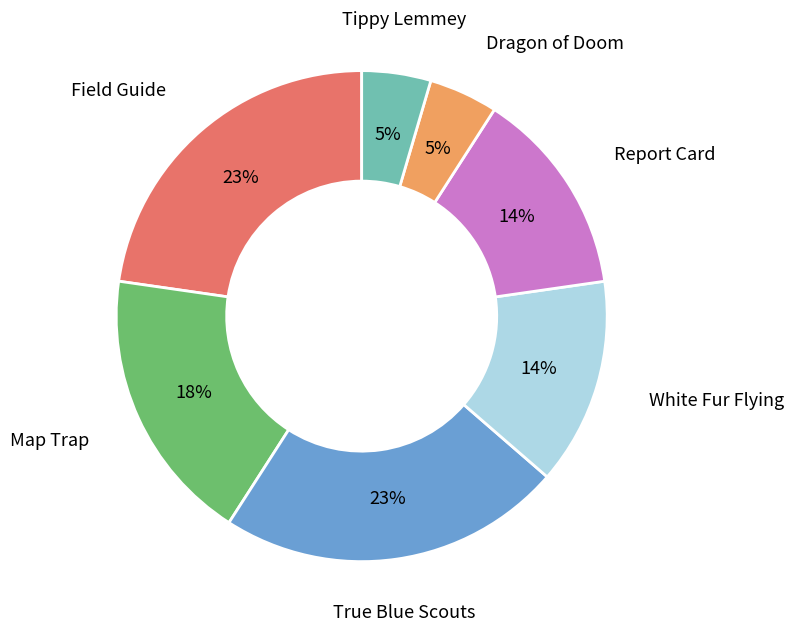

To the nearest percent, what is the average slice percentage?

14%